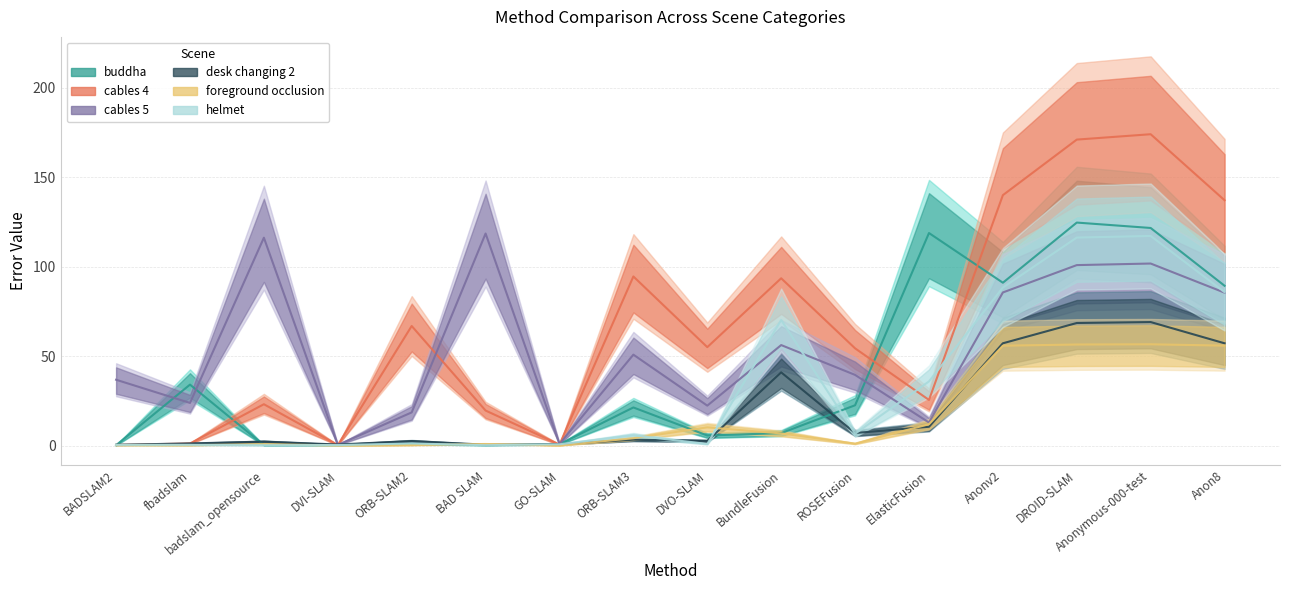

How many interior local valleys does the helmet series have?

4